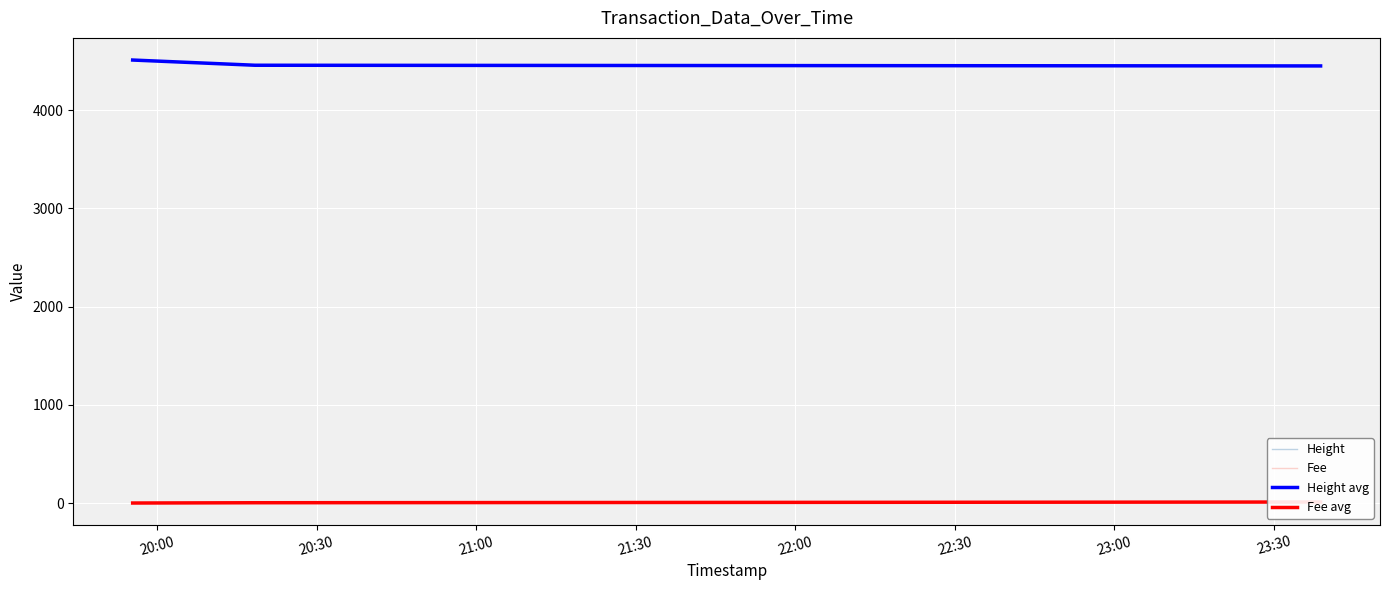

How many distinct data groups are displayed?

4